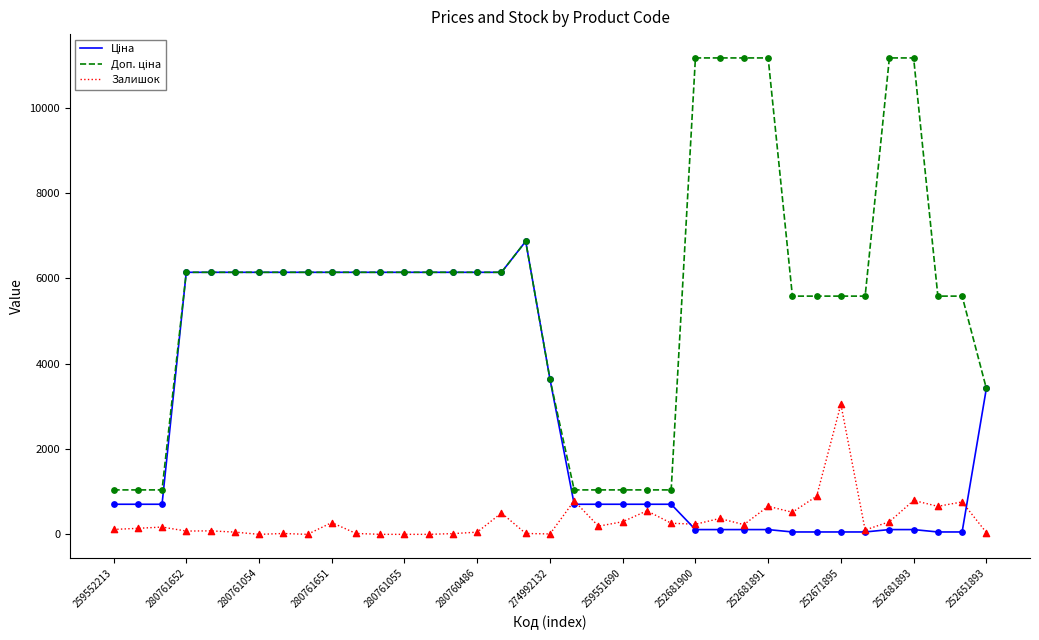

What is the maximum value shown in the chart?

11169.0